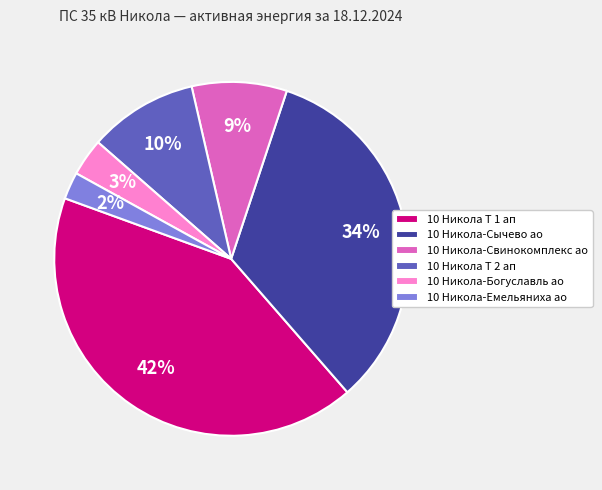

Rank the categories by value from highest to lowest.

10 Никола Т 1 ап, 10 Никола-Сычево ао, 10 Никола Т 2 ап, 10 Никола-Свинокомплекс ао, 10 Никола-Богуславль ао, 10 Никола-Емельяниха ао